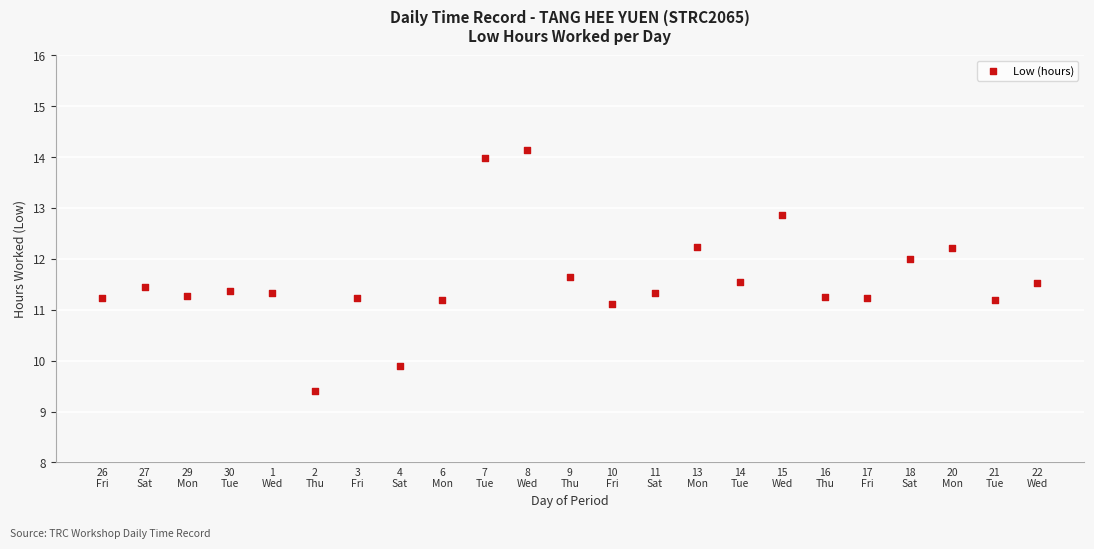

What is the range of Y values (max minus min)?

4.7